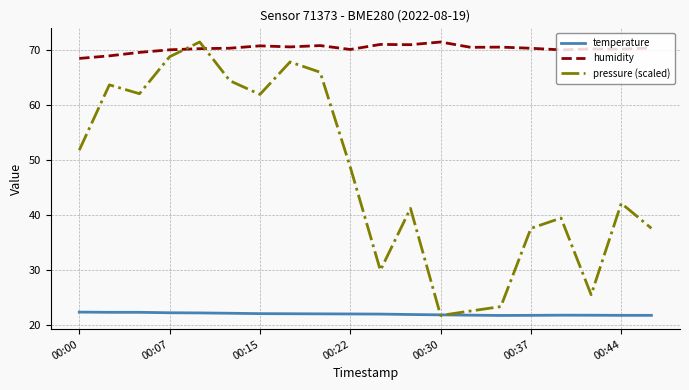

What is the difference between the second highest and second lowest values in the pressure (scaled) series?

46.3